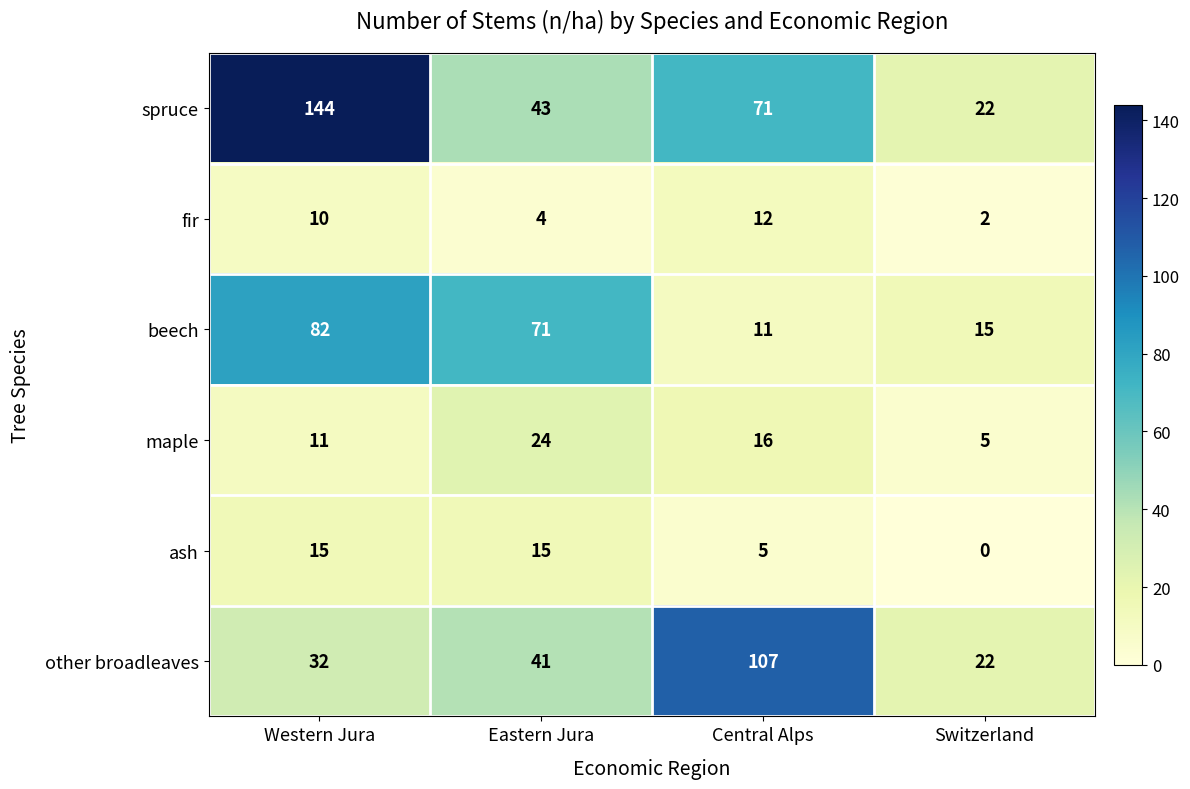

What is the minimum value for maple?

5